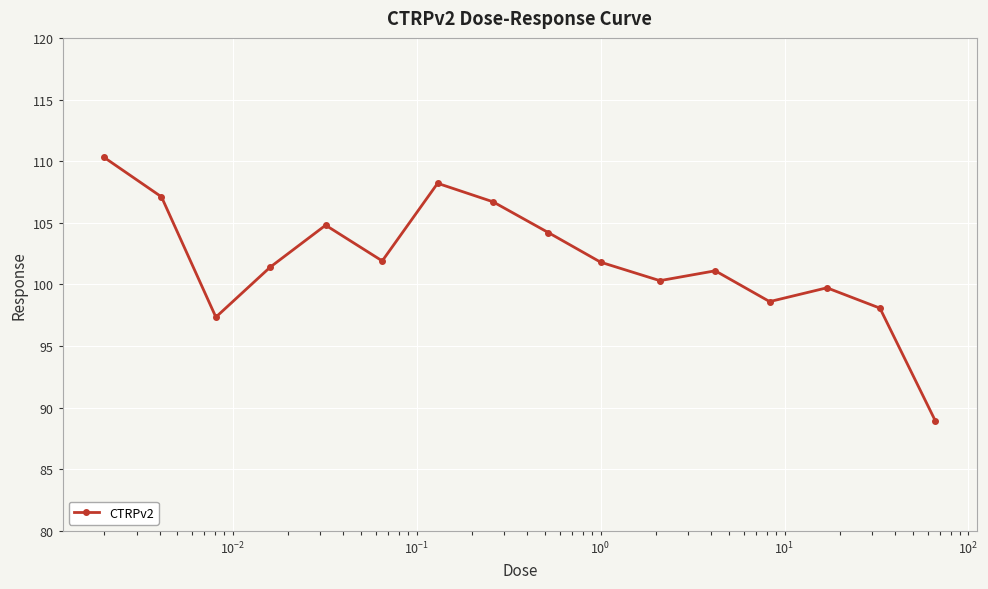

True or false: the data has more than 0 interior local peaks.

True